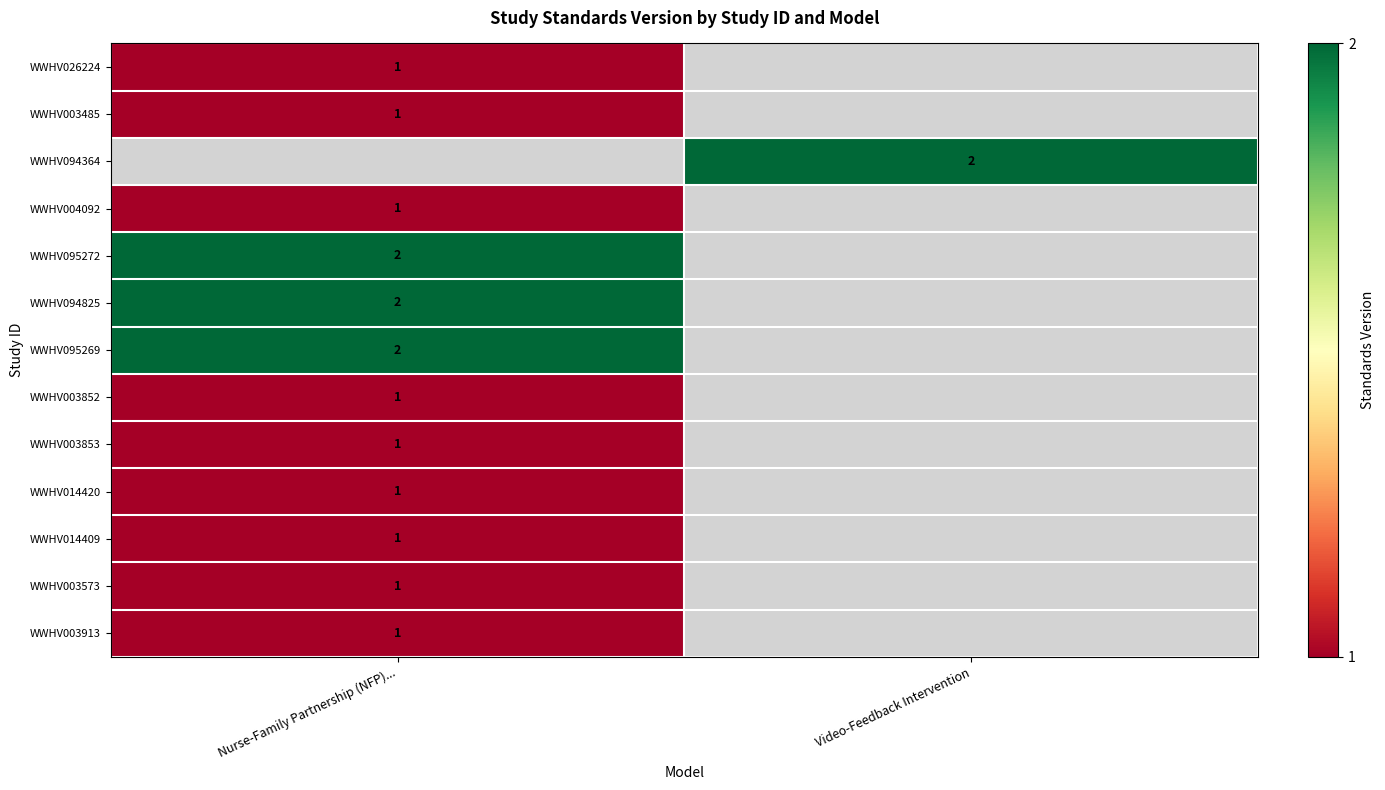

Which category has the lowest value across all series?

Nurse-Family Partnership (NFP)...